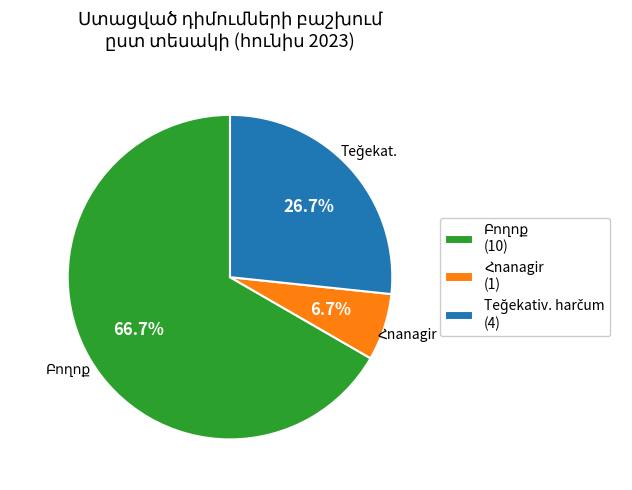

Count the number of slices in the pie.

3